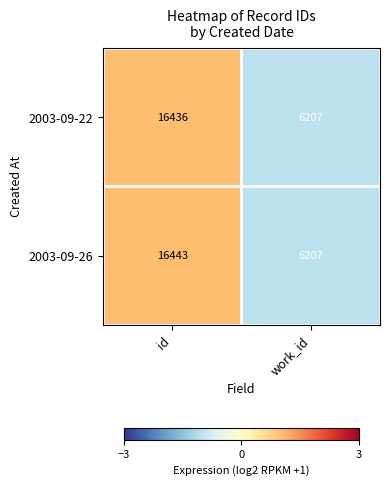

What is the minimum value shown in the chart?

6207